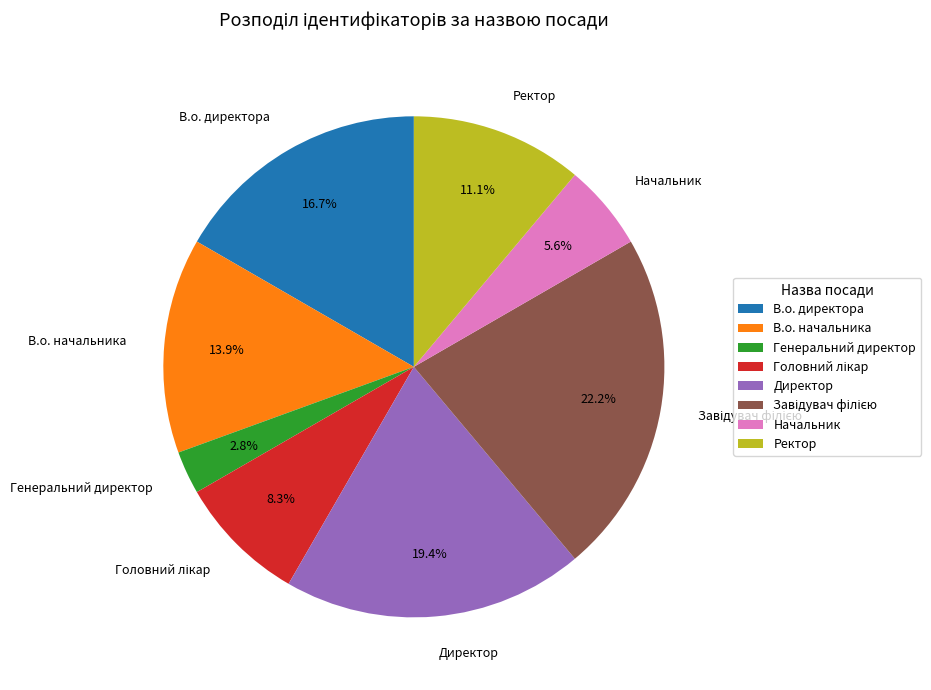

Is there a majority slice in this chart?

No